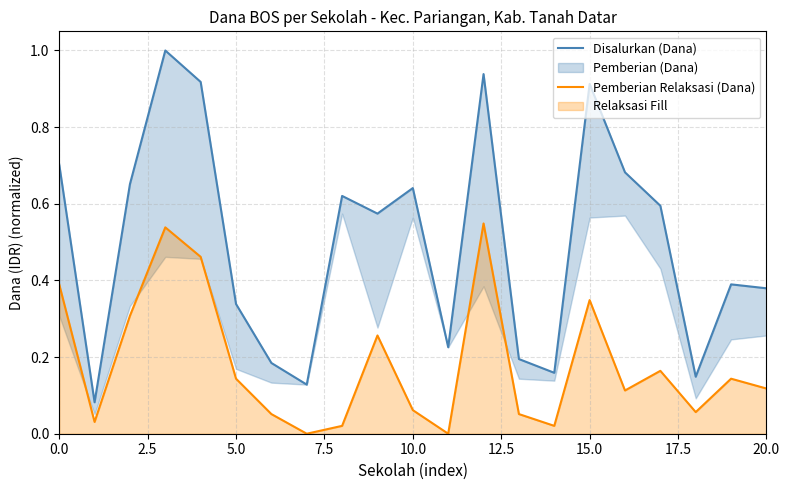

True or false: Pemberian Relaksasi (Dana) and Disalurkan (Dana) cross at least once.

False